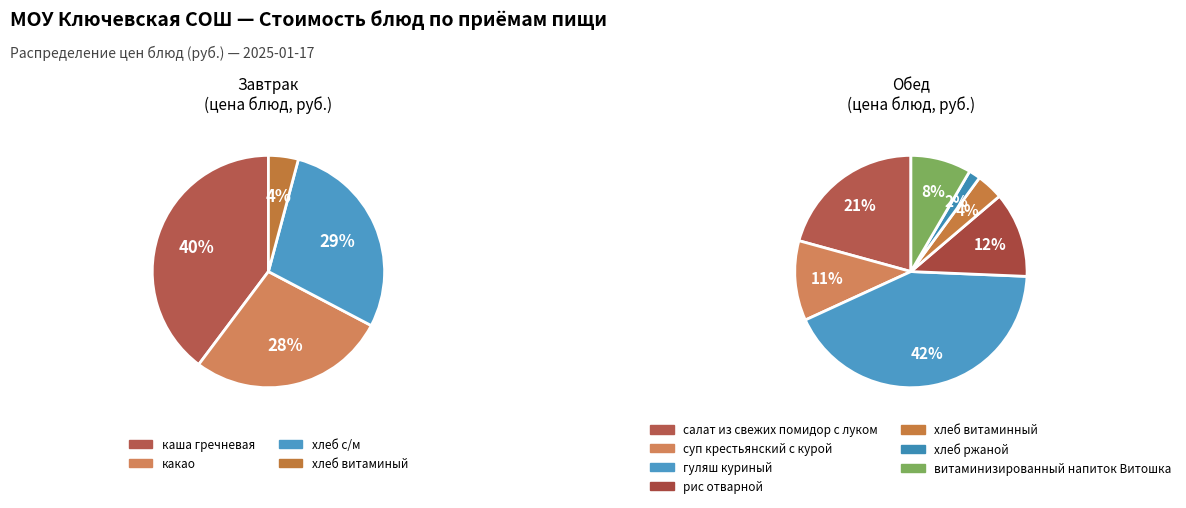

How many slices are in this pie chart?

11